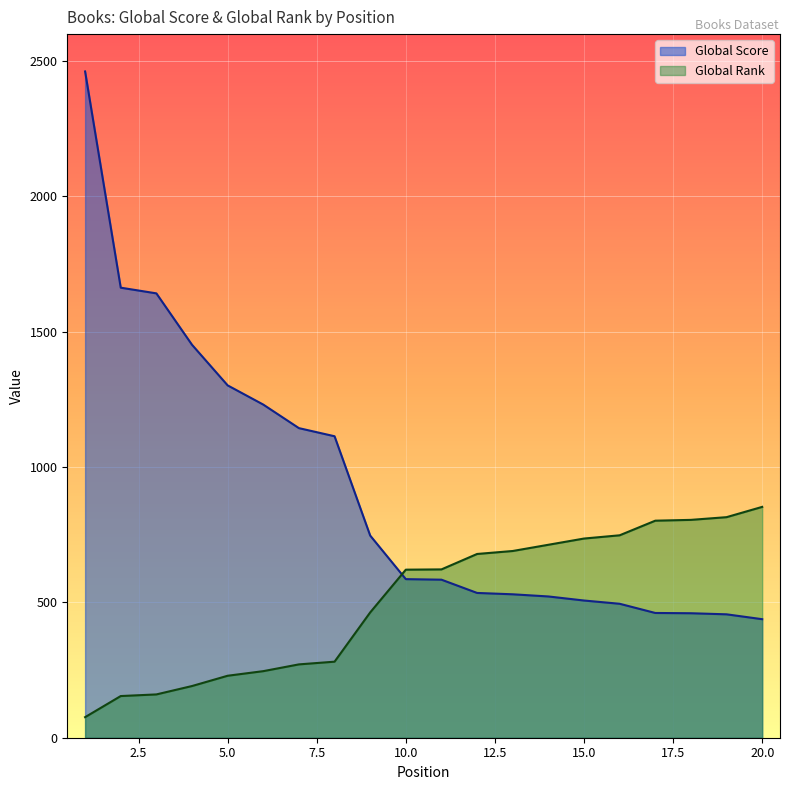

Which series has the widest spread of values?

Global Score